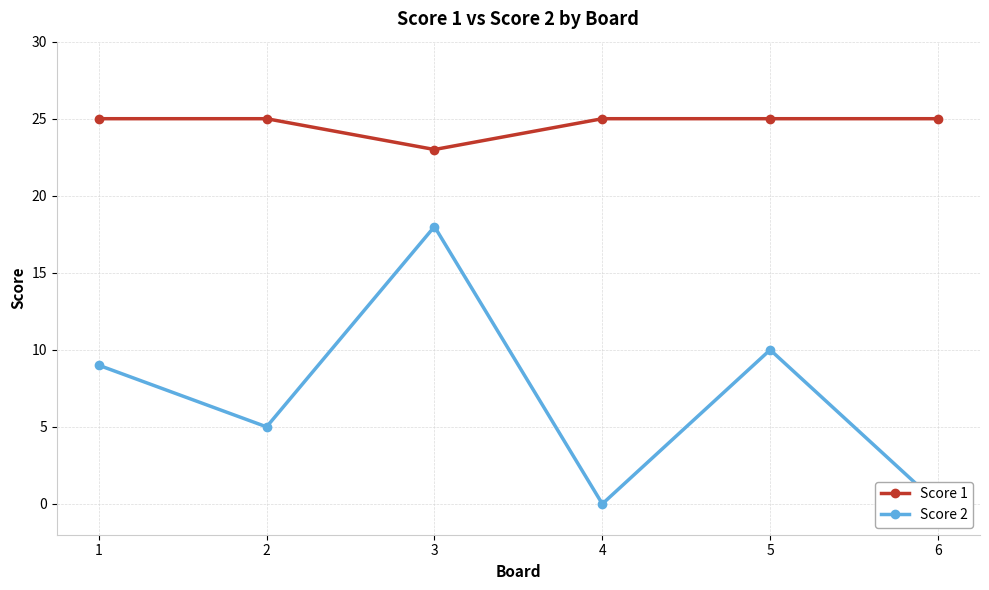

Rank the series by their average value, from highest to lowest.

Score 1, Score 2